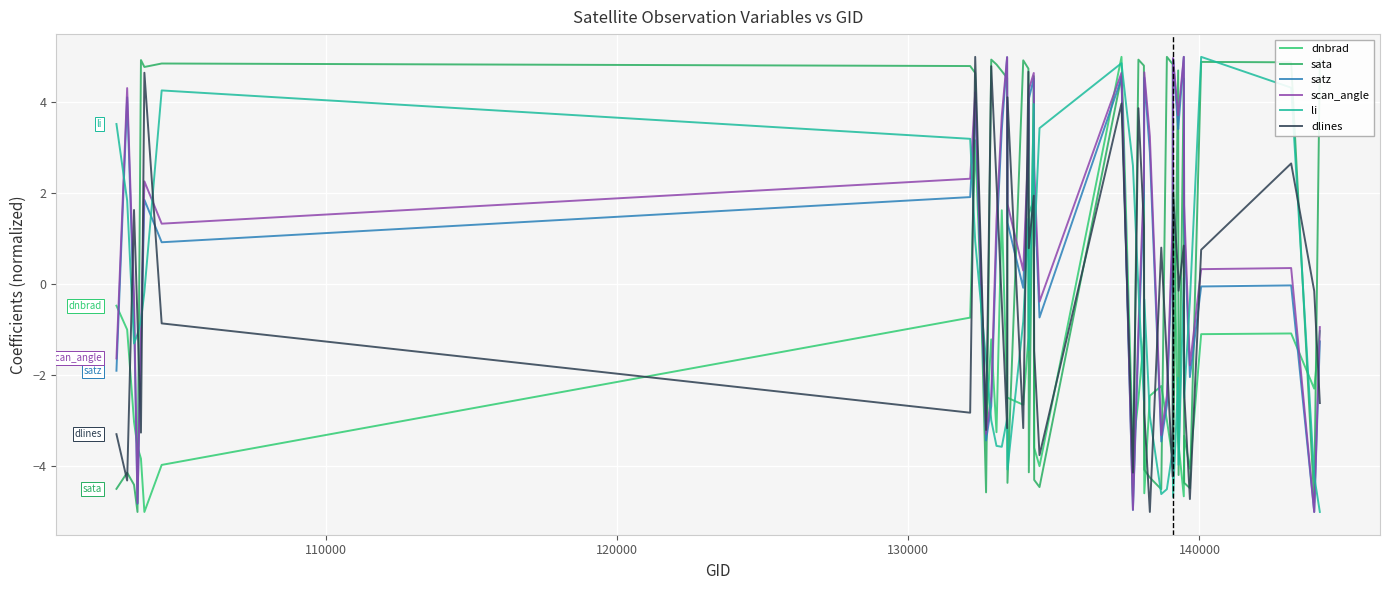

How many times do dlines and dnbrad cross each other?

18